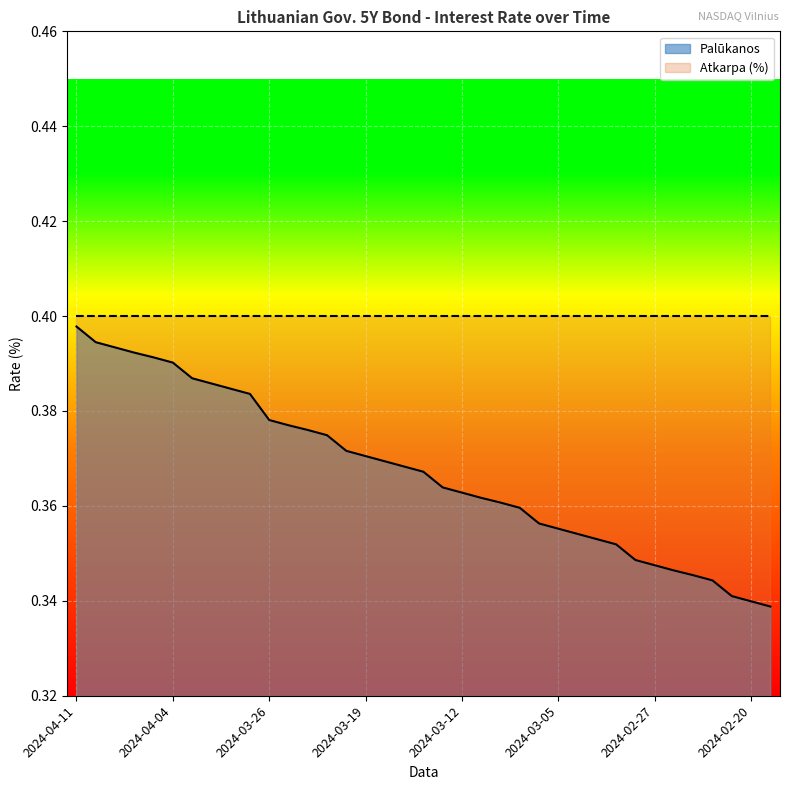

Between 2024-02-23 and 2024-04-10, which is larger?

2024-04-10